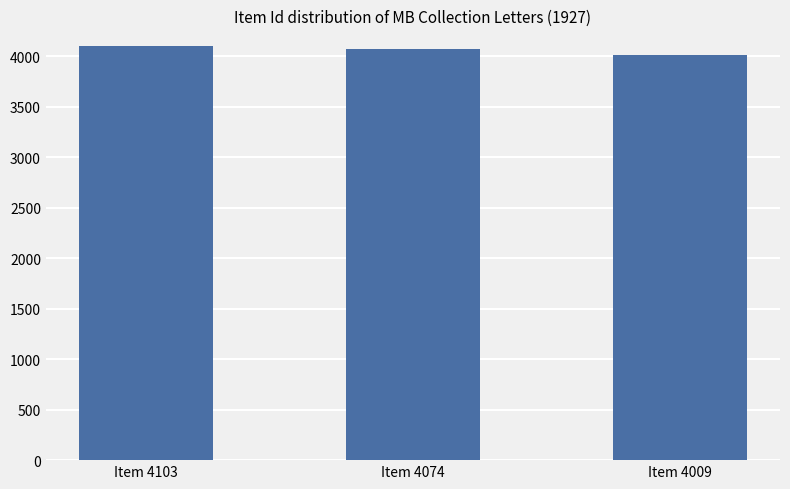

What is the maximum value shown in the chart?

4103